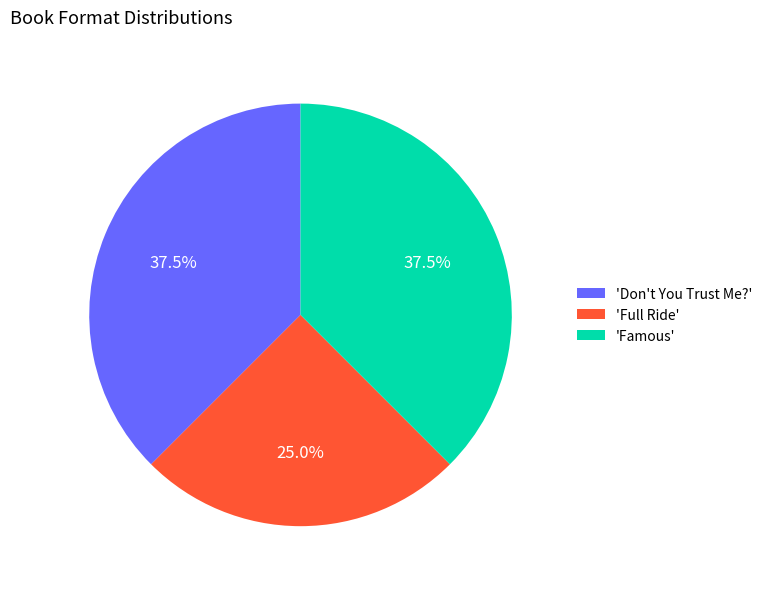

Does any single category account for the majority?

No